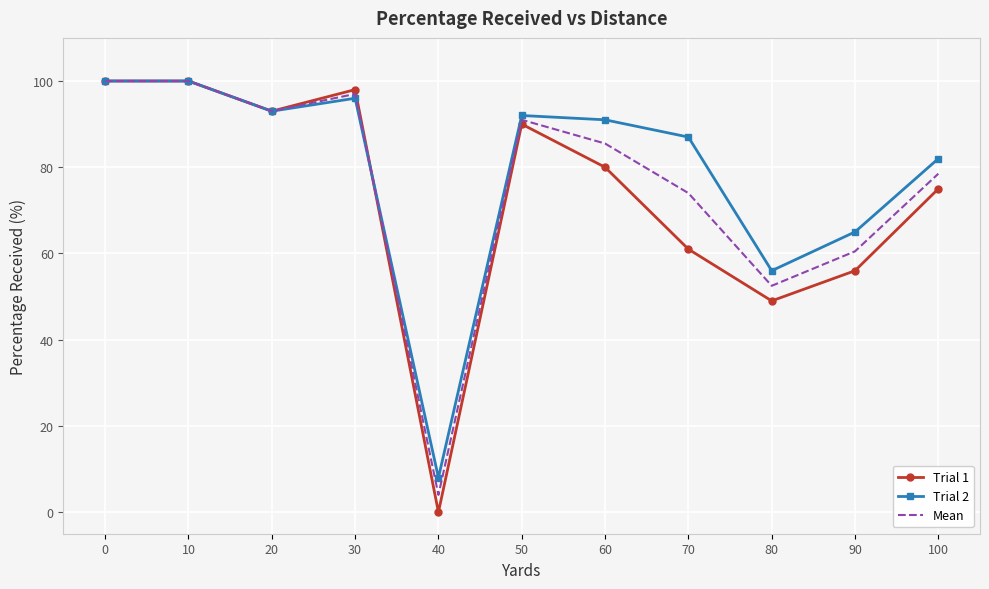

What is the maximum value for Trial 1?

100.0